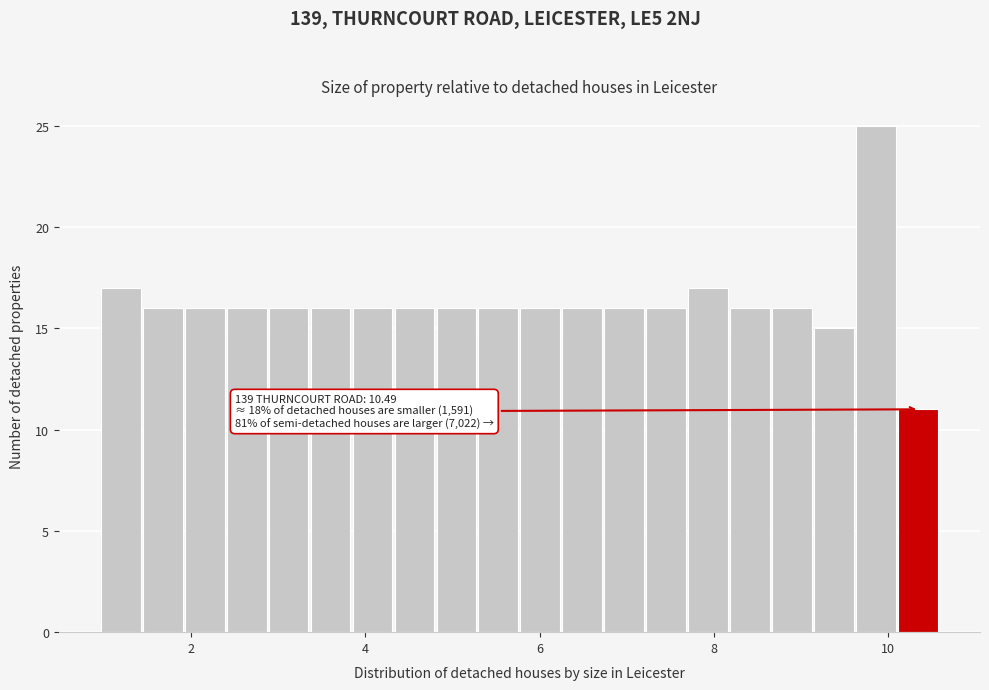

Around what value on the x-axis is the tallest bar? Give the approximate position of its centre, as read against the axis.

9.8